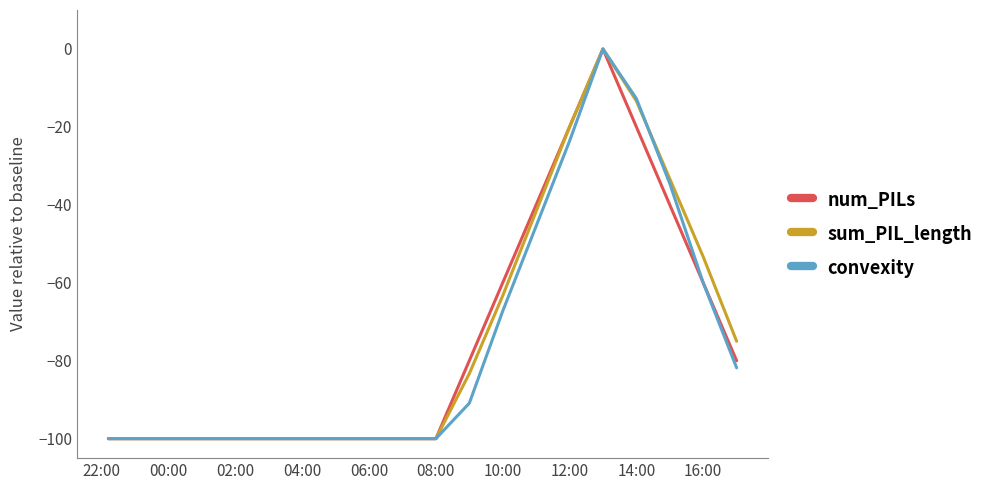

How many lines are shown in the chart?

3